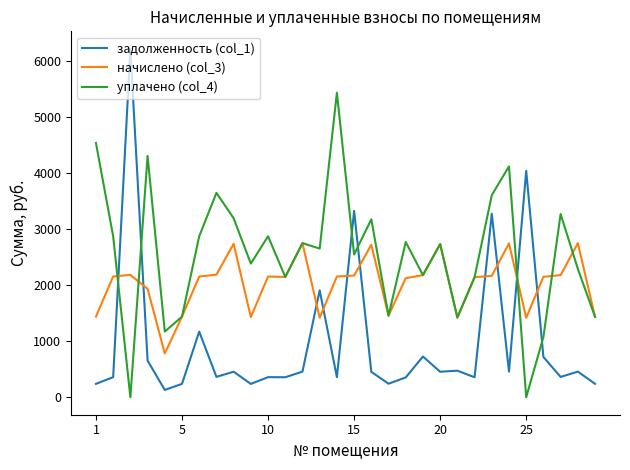

What is the greatest value displayed?

6224.3